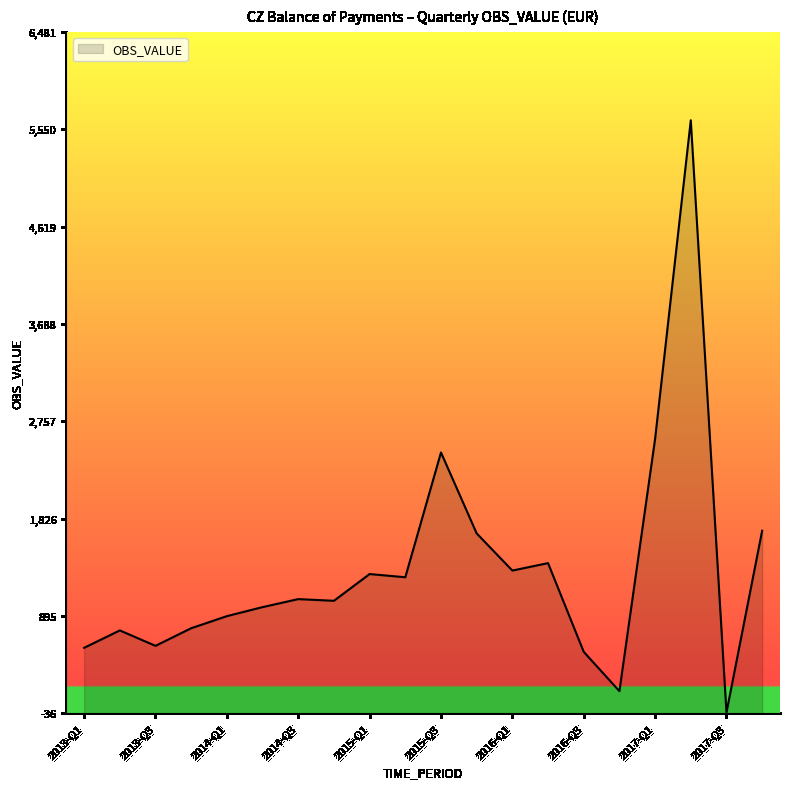

Which has a higher value, 2014-Q1 or 2014-Q4?

2014-Q4